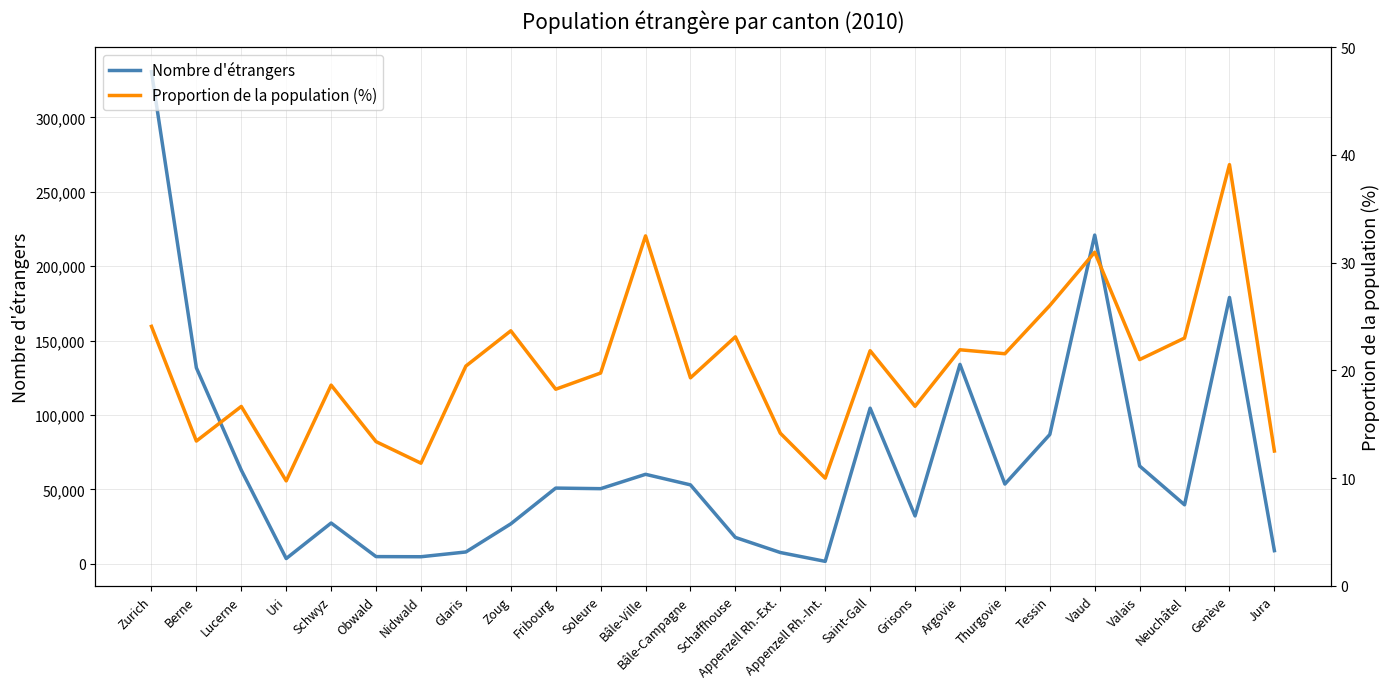

What is the spread (max minus min) of values at Glaris?

7856.6